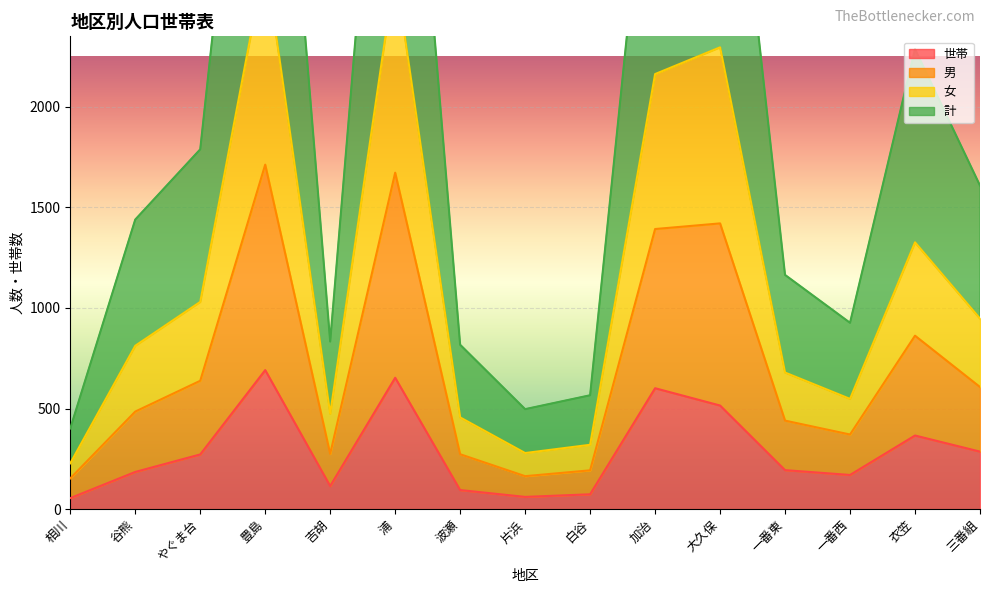

Read the 世帯 value at 波瀬.

95